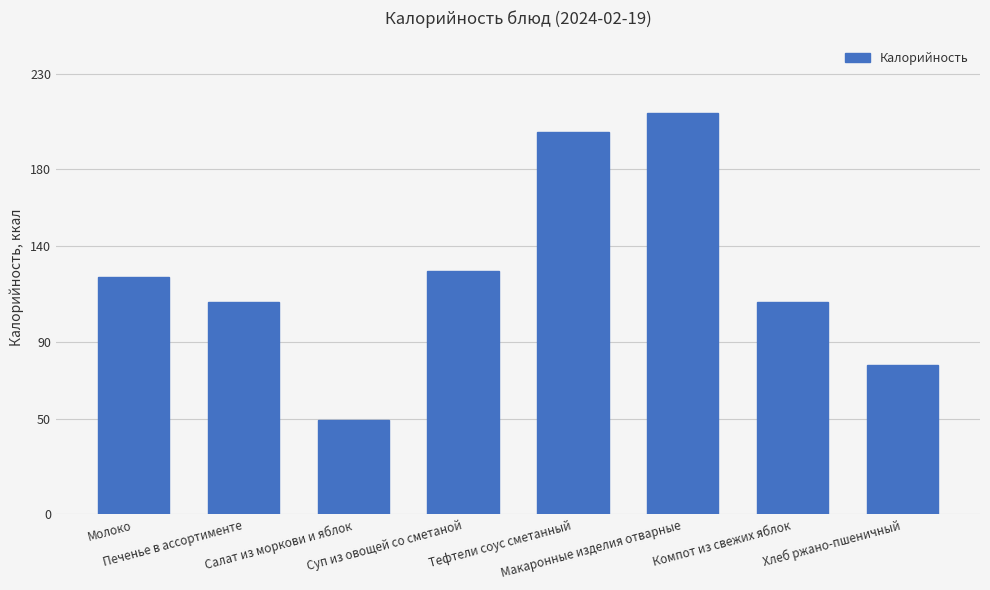

How many bars are there in total?

8